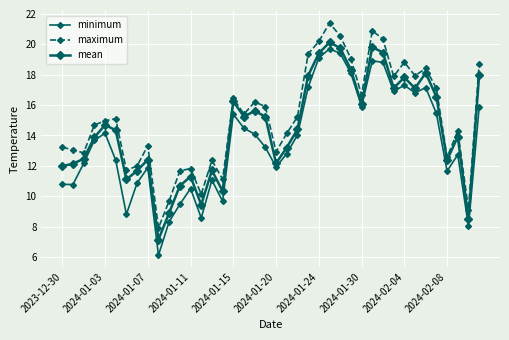

True or false: minimum and mean intersect in this chart.

False